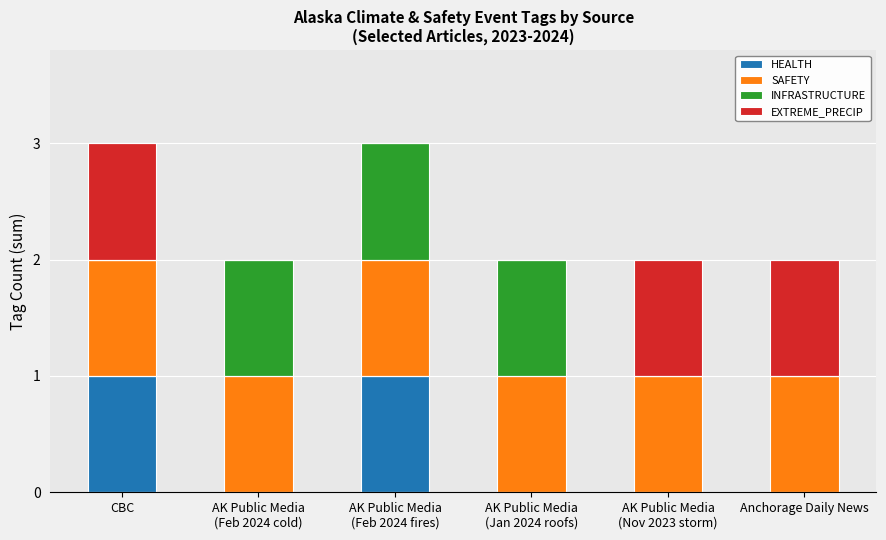

How many series are shown in this chart?

4